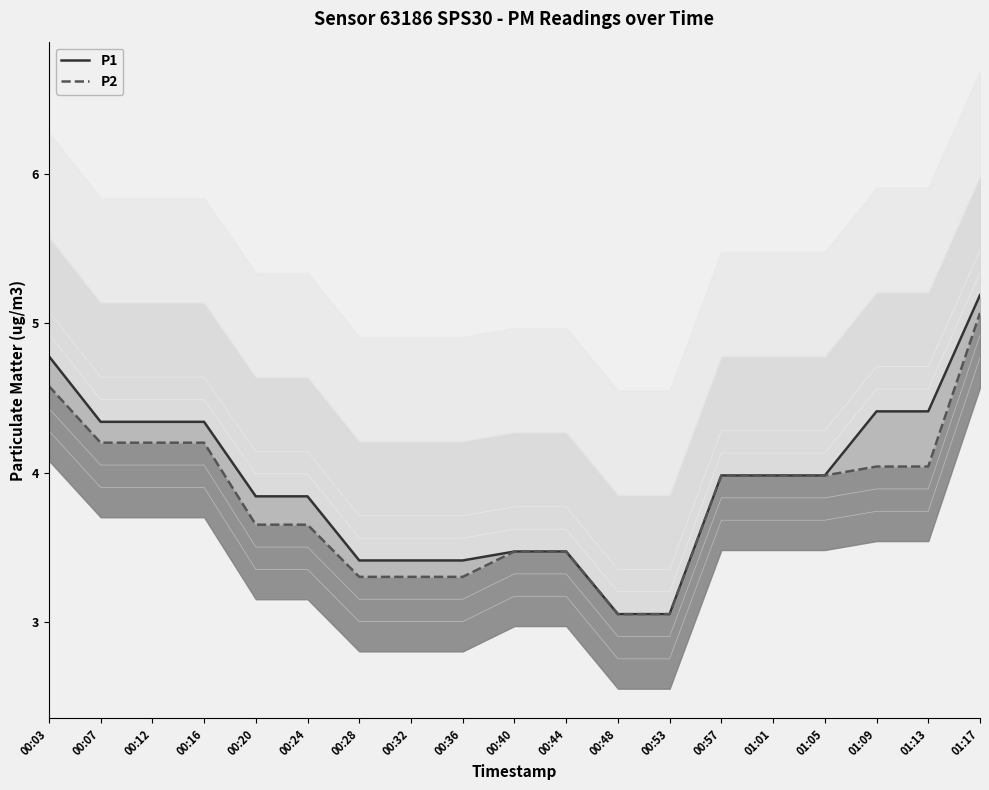

What is the minimum value for P2?

3.0